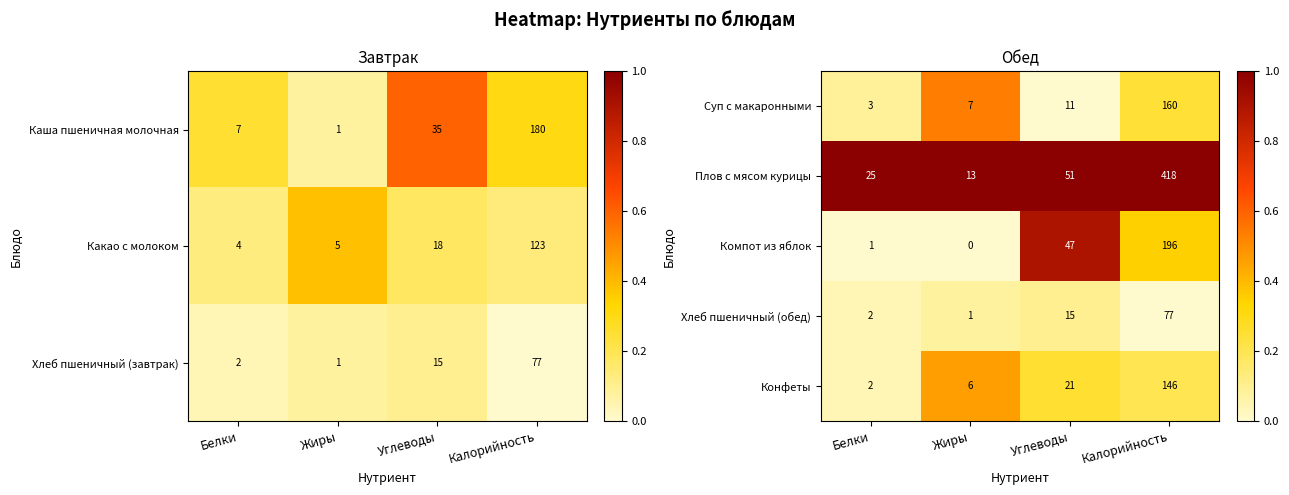

Is it true that Суп с макаронными equals 3 at Белки?

True